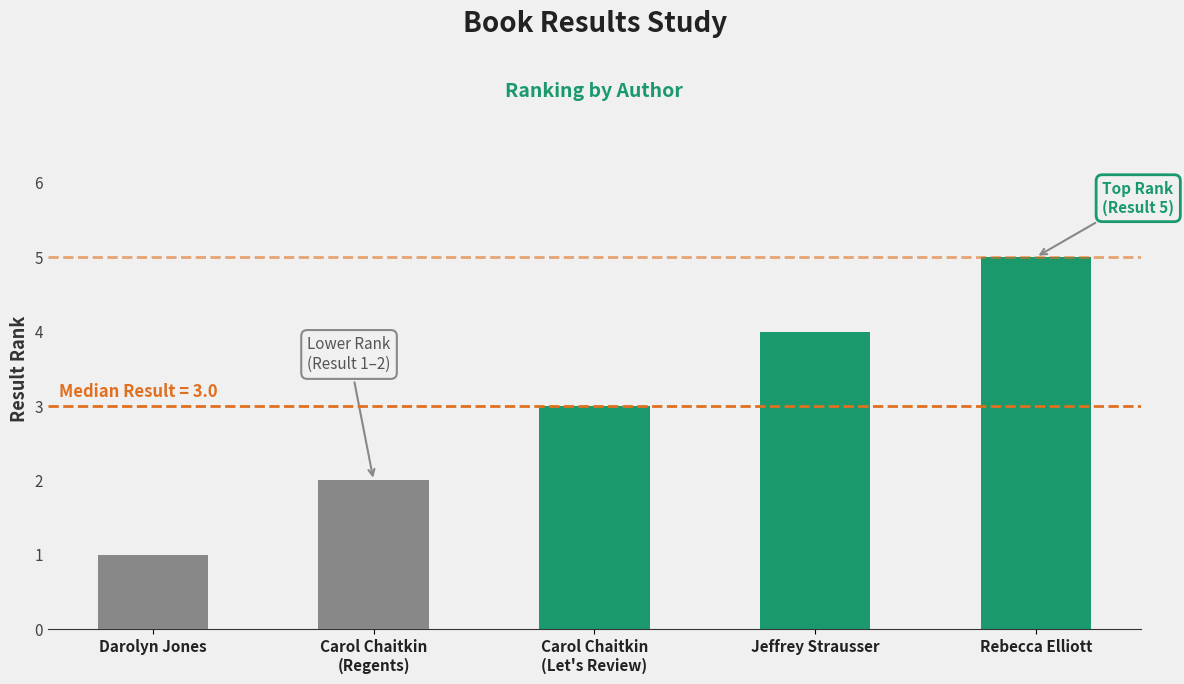

What is the difference between the values at Carol Chaitkin
(Regents) and Jeffrey Strausser?

2